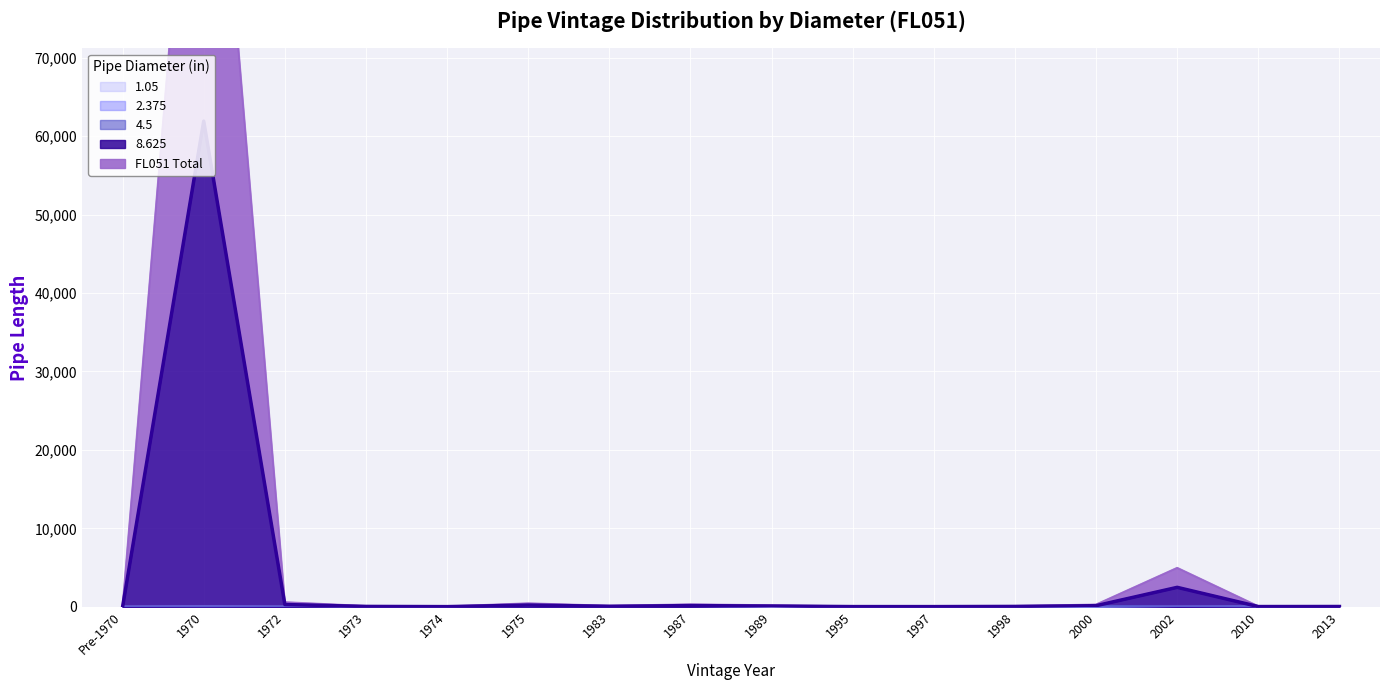

Rank the categories by FL051 Total value from lowest to highest.

Pre-1970, 1974, 1997, 1995, 2010, 2013, 1998, 1973, 1983, 1989, 2000, 1987, 1975, 1972, 2002, 1970